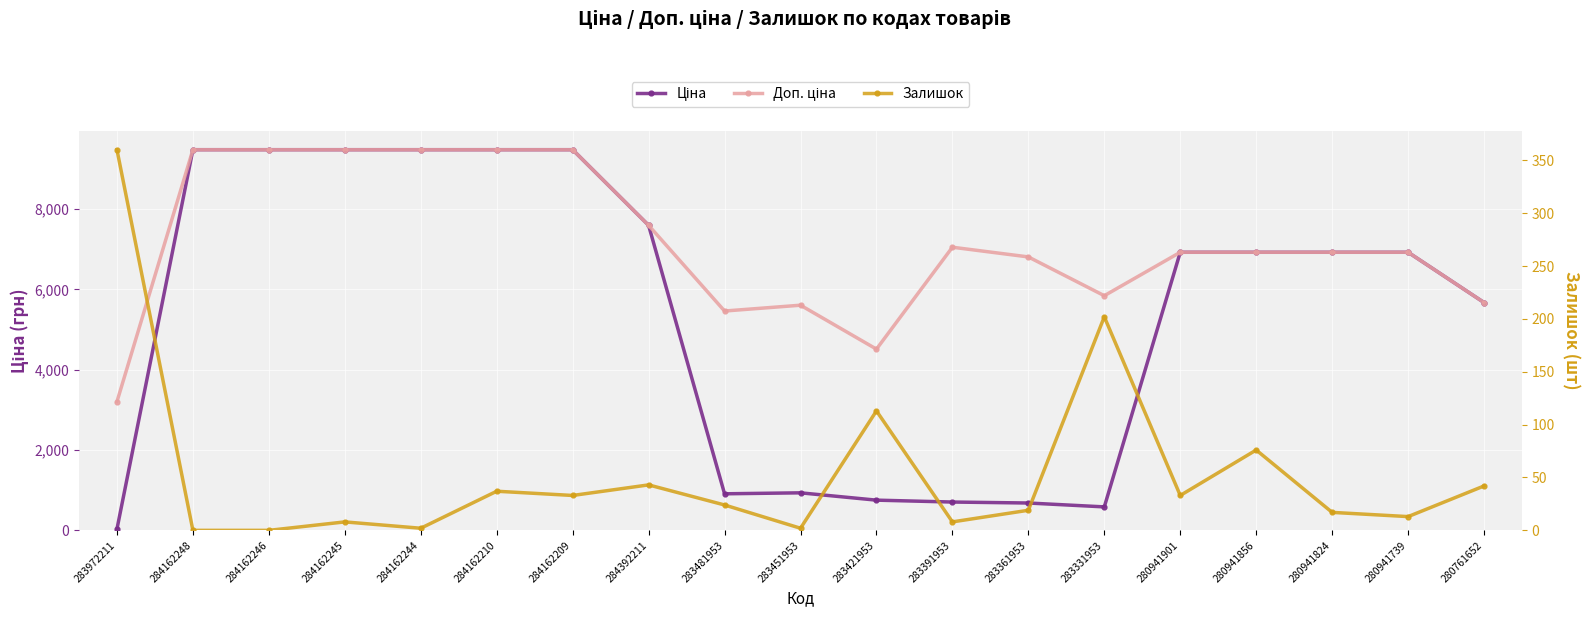

The value of Залишок at 284162244 is 3.0. True or false?

False